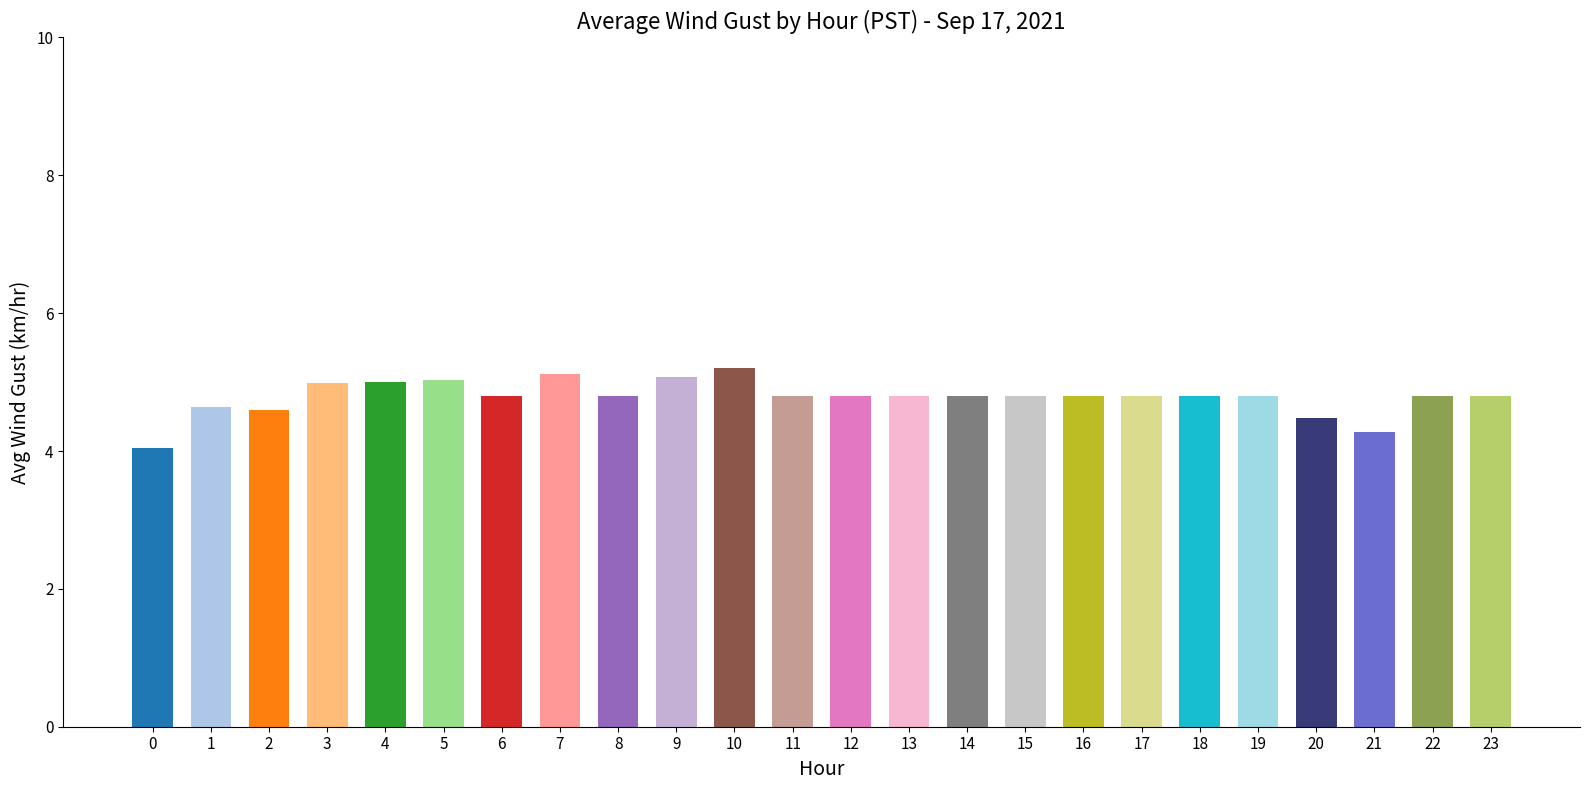

What is the sum of all values?

114.8